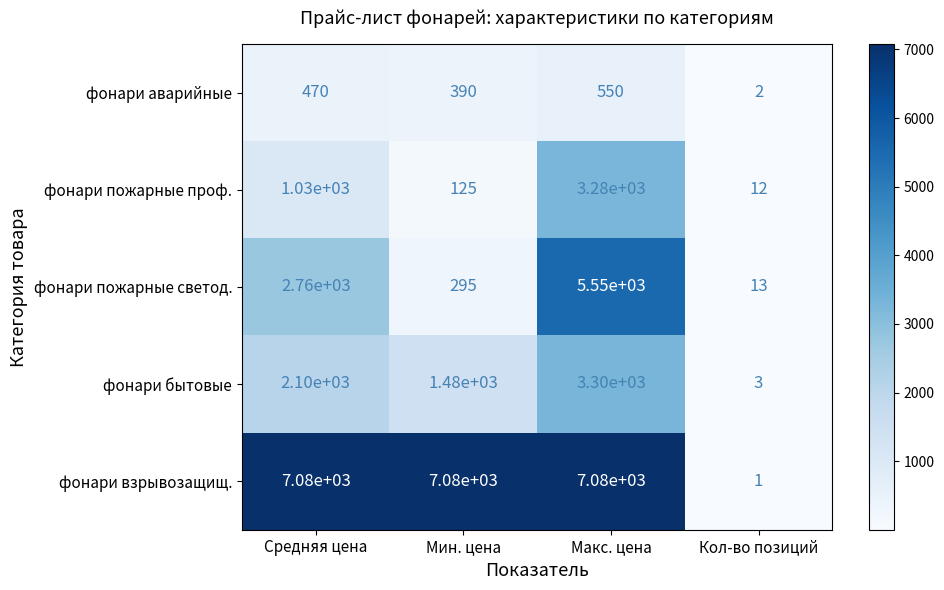

What is the difference between the maximum and second lowest values in the фонари пожарные светод. series?

5255